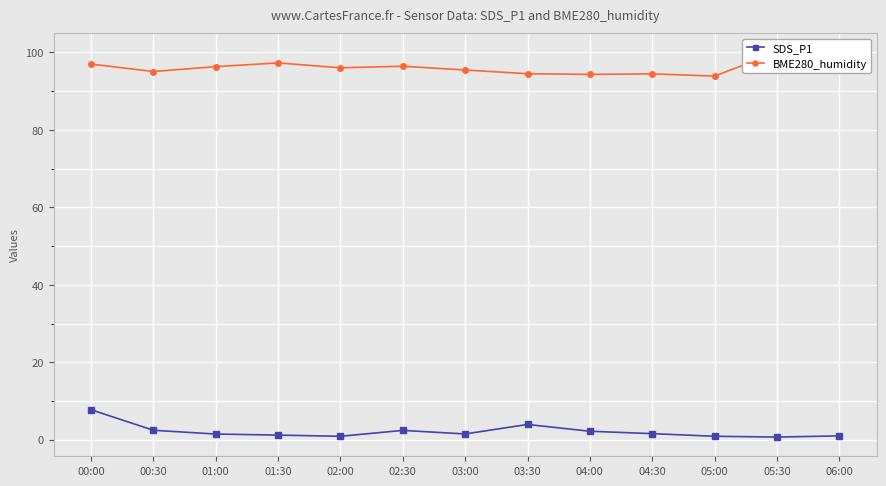

Which series has the largest total across all categories?

BME280_humidity